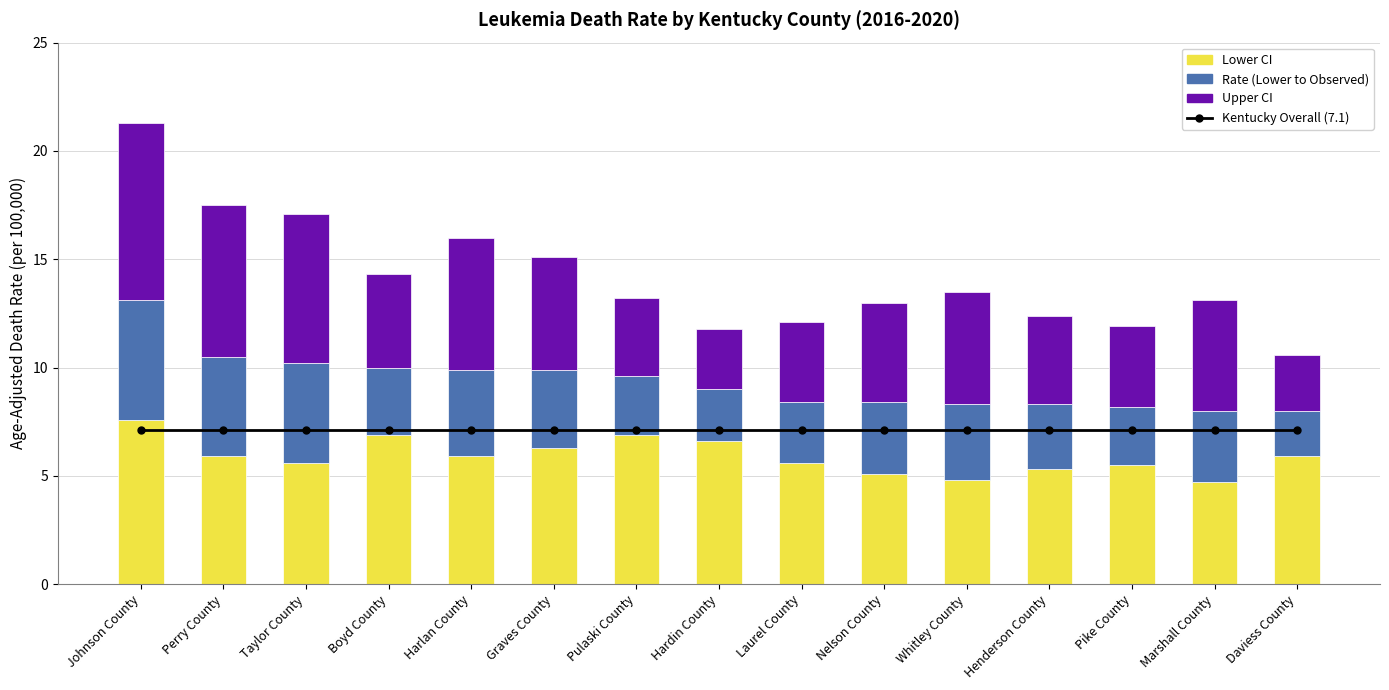

Which category has the highest value in the Upper CI series?

Johnson County